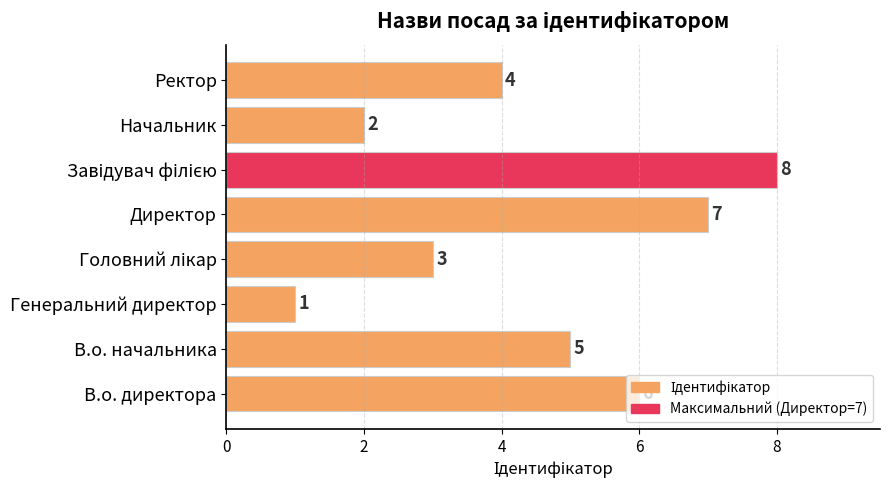

What is the difference between the maximum and minimum values?

7